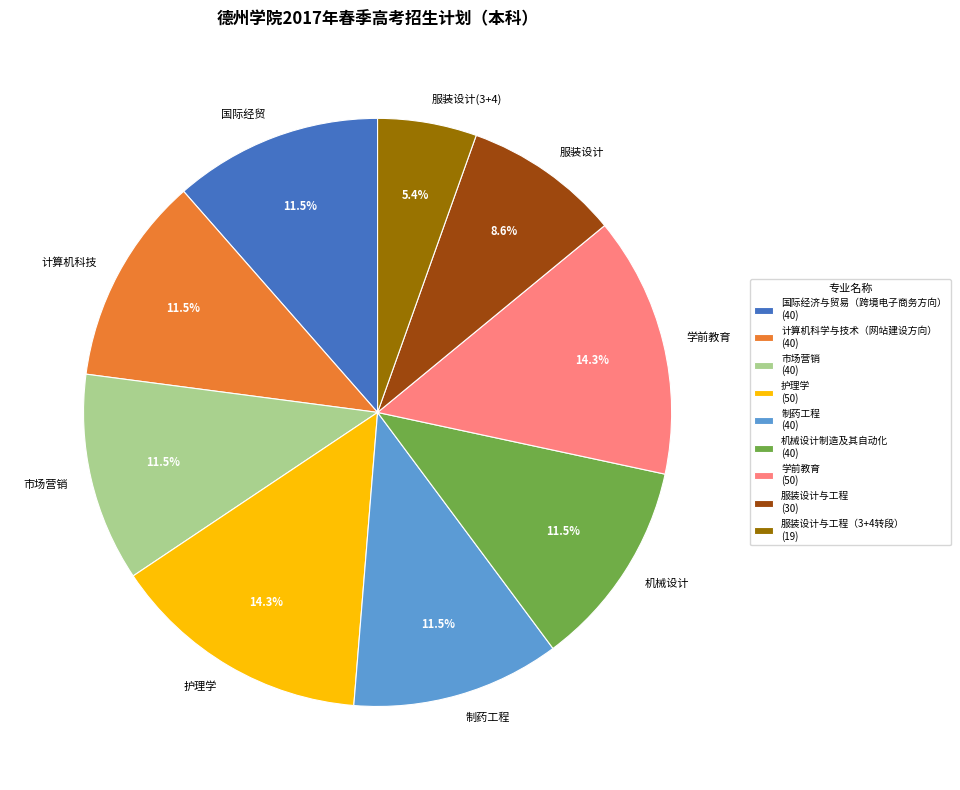

Approximately how many times larger is the value at 机械设计 compared to 国际经贸?

1.0